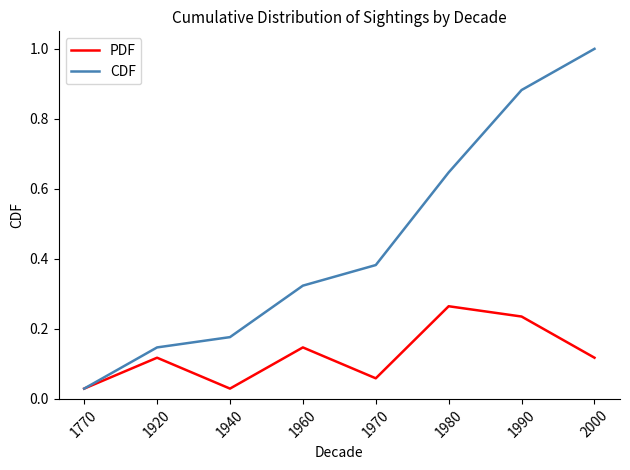

True or false: CDF has a value of 0.1 at 1970.

False